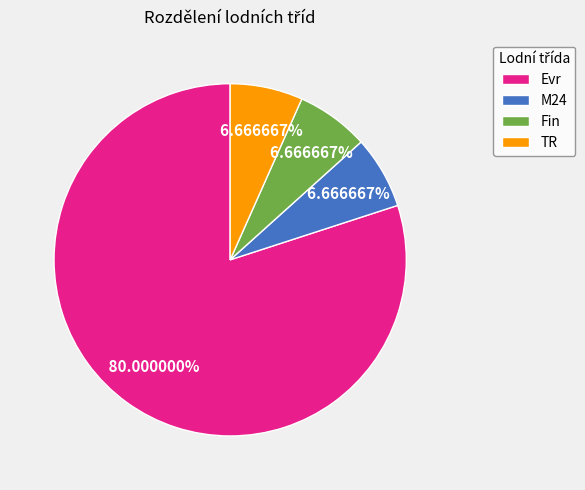

Do Evr and Fin together represent more than half of the pie?

Yes